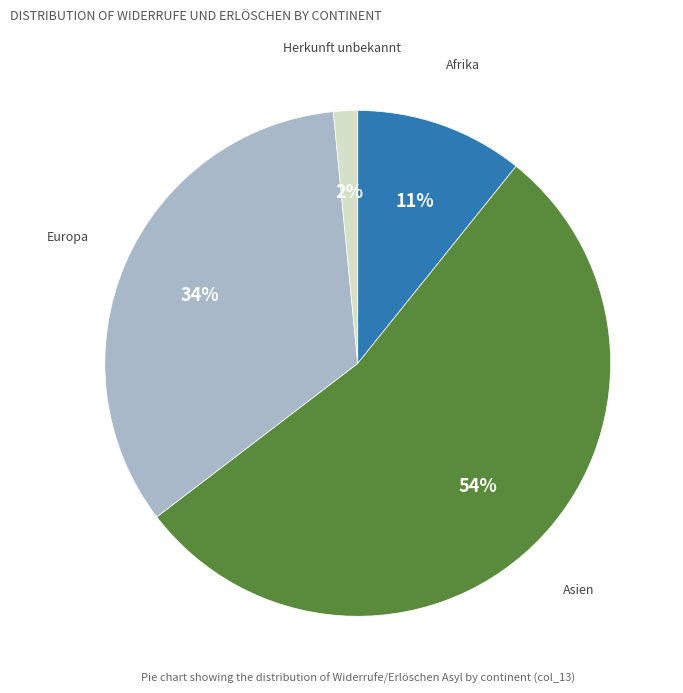

Is there a majority slice in this chart?

Yes